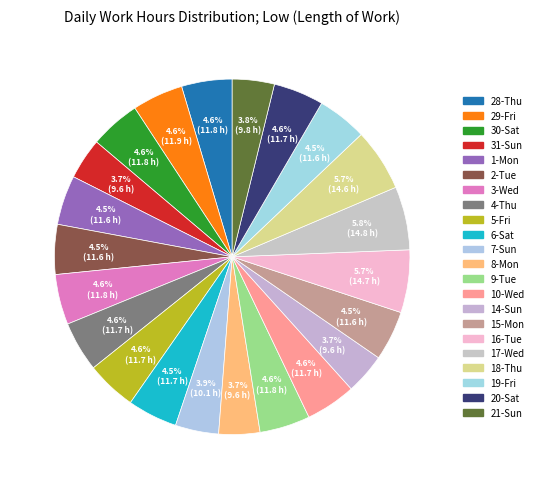

To the nearest percent, what is the difference between the 29-Fri and 31-Sun slice percentages?

1%